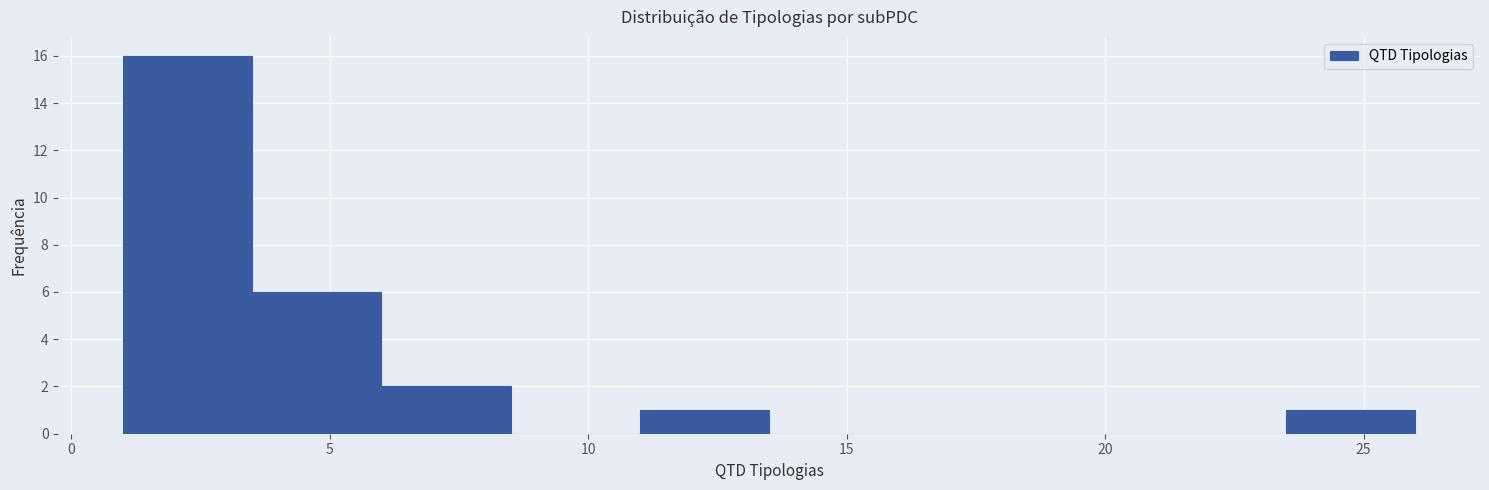

Reading left to right, transcribe this chart: for each bar, give the range it covers on the x-axis and its height. The values are not printed on the chart, so give them approximately, as read against the axis.

1.0 to 3.5: 16
3.5 to 6.0: 6
6.0 to 8.5: 2
8.5 to 11.0: 0
11.0 to 13.5: 1
13.5 to 16.0: 0
16.0 to 18.5: 0
18.5 to 21.0: 0
21.0 to 23.5: 0
23.5 to 26.0: 1